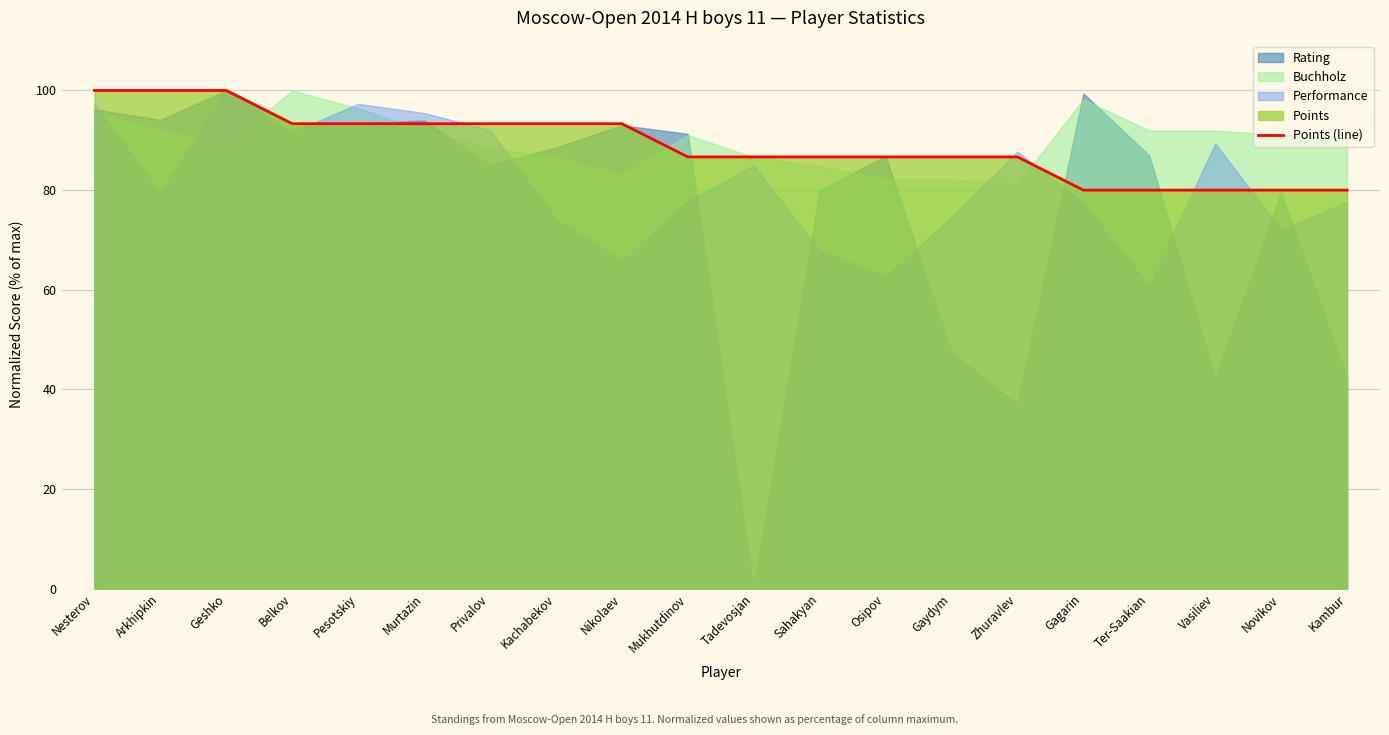

What position from the right is Zhuravlev?

6